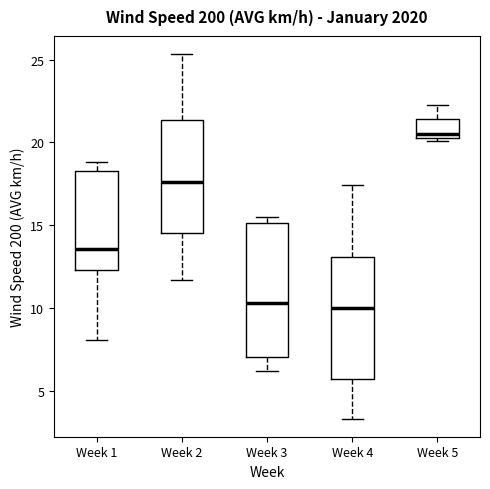

Which box's median line is the highest?

Week 5